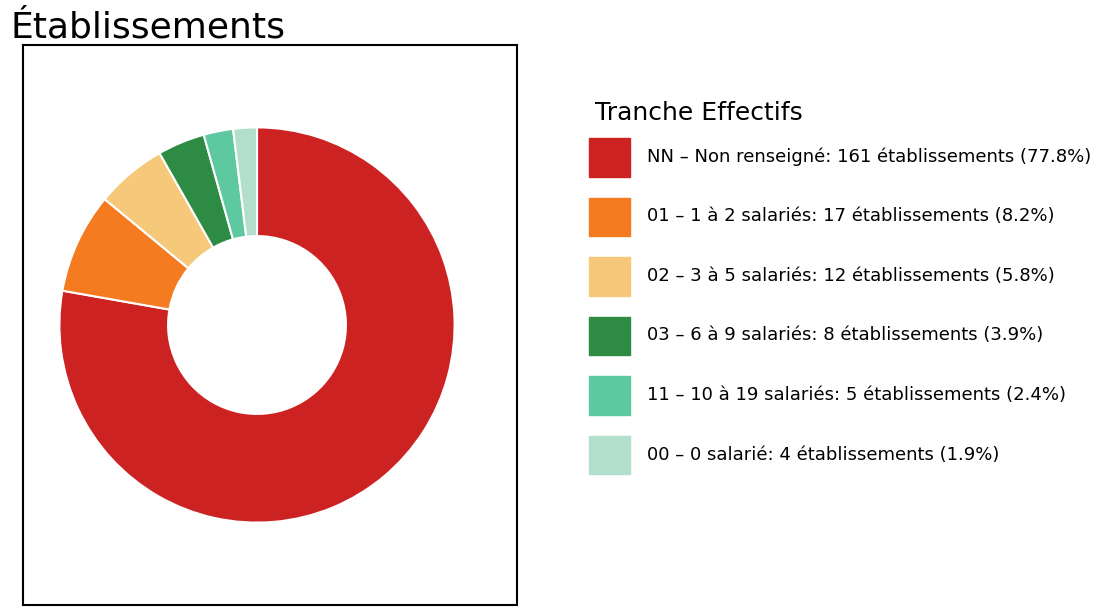

Does any single category account for the majority?

Yes